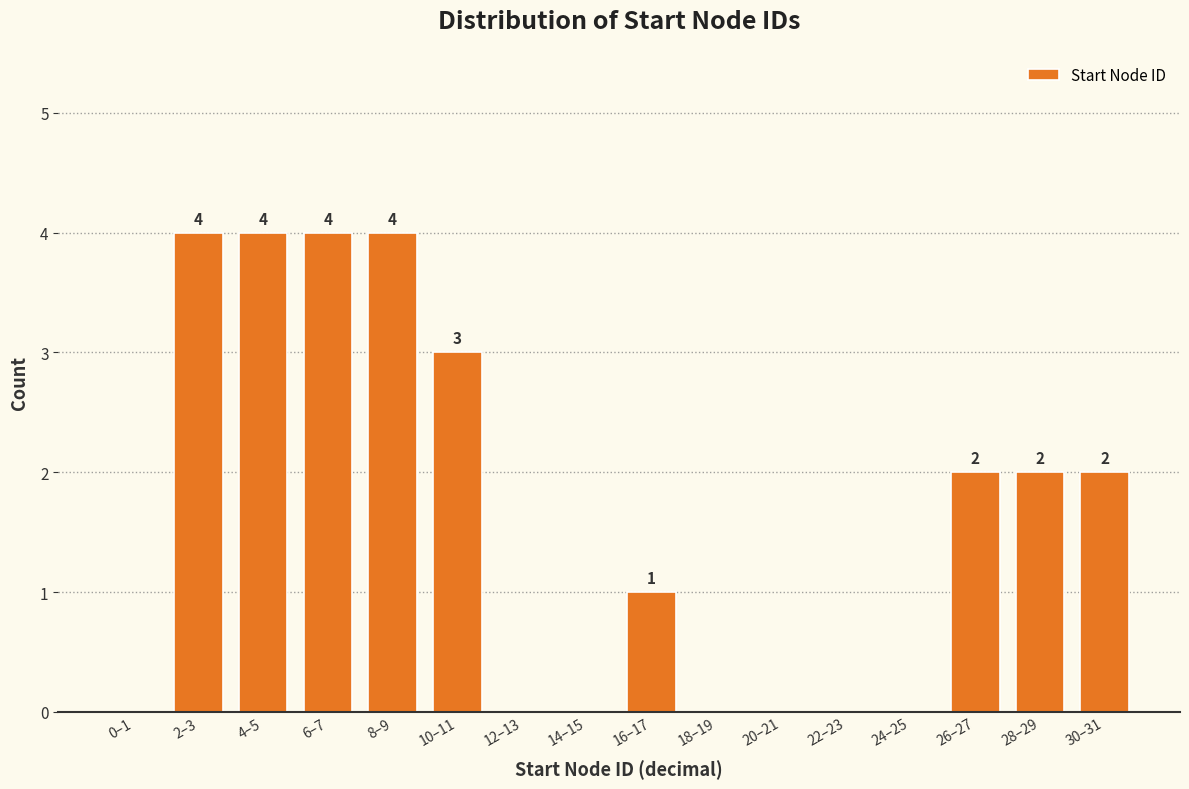

Reading right to left, what are all the values shown in this chart?

30–31=2	28–29=2	26–27=2	24–25=0	22–23=0	20–21=0	18–19=0	16–17=1	14–15=0	12–13=0	10–11=3	8–9=4	6–7=4	4–5=4	2–3=4	0–1=0